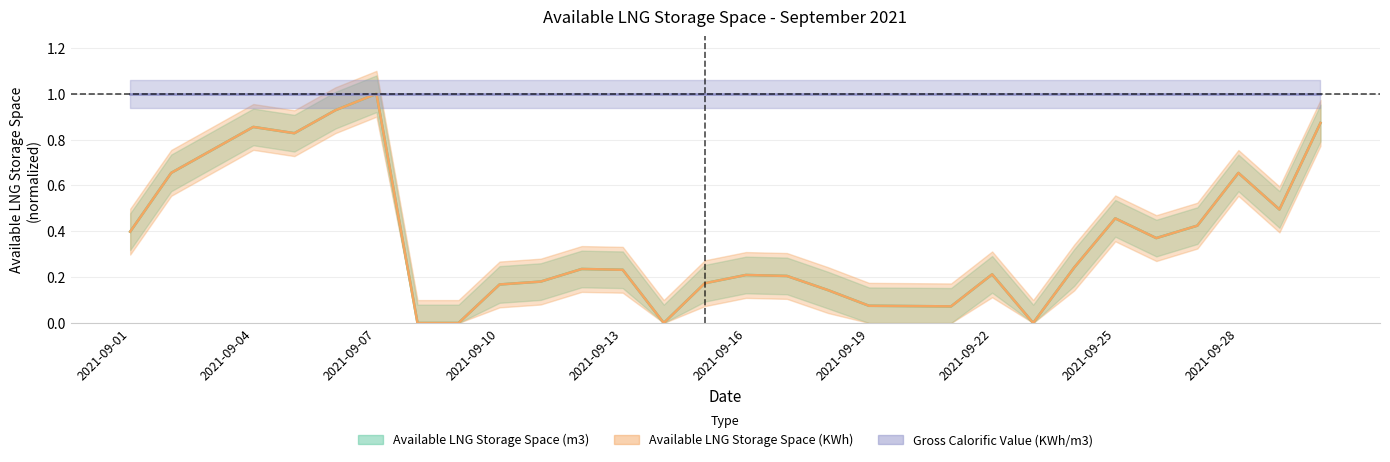

Between 2021-09-03 and 2021-09-06, which is larger?

2021-09-06